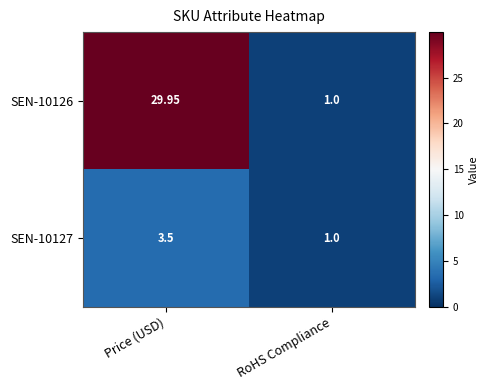

Rank the series by their average value, from lowest to highest.

SEN-10127, SEN-10126